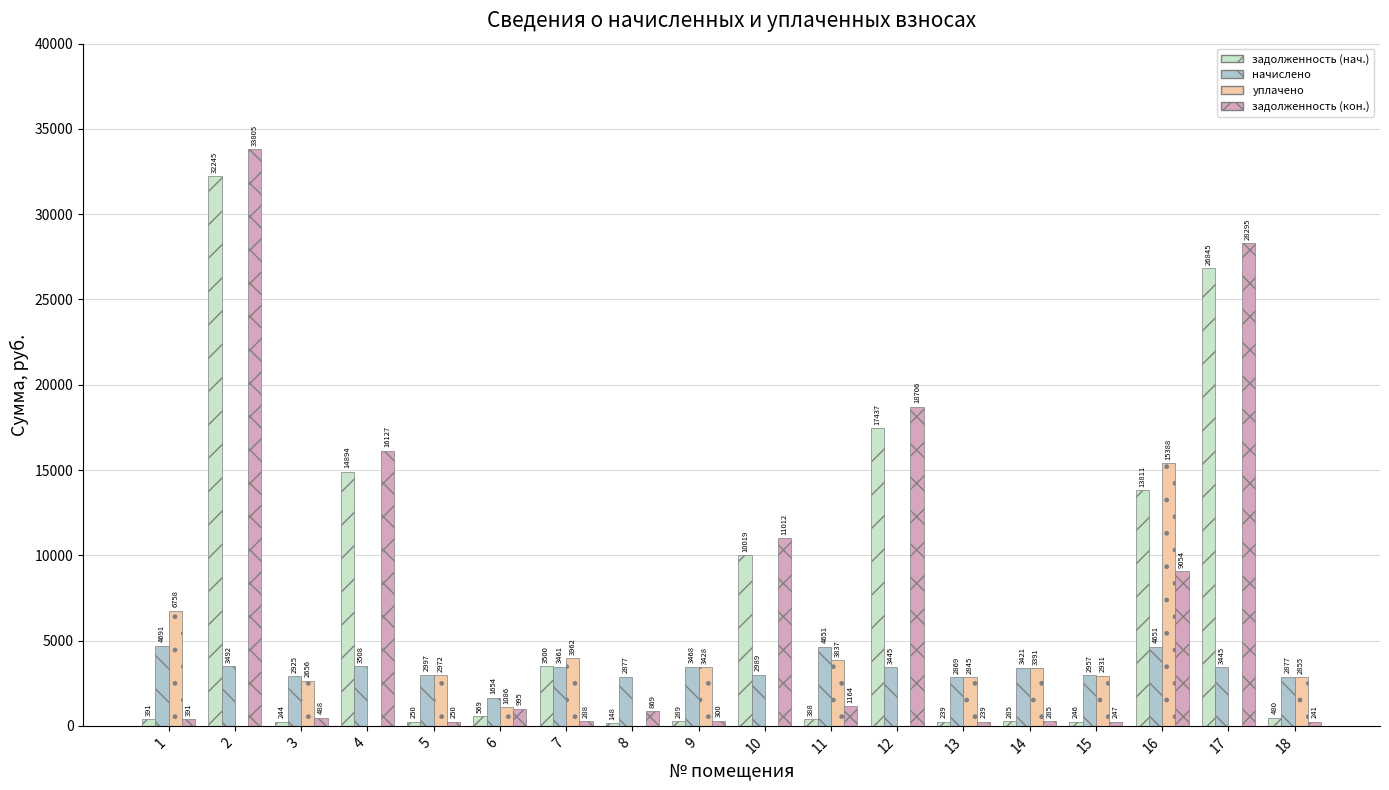

Which series has the largest total across all categories?

задолженность (кон.)